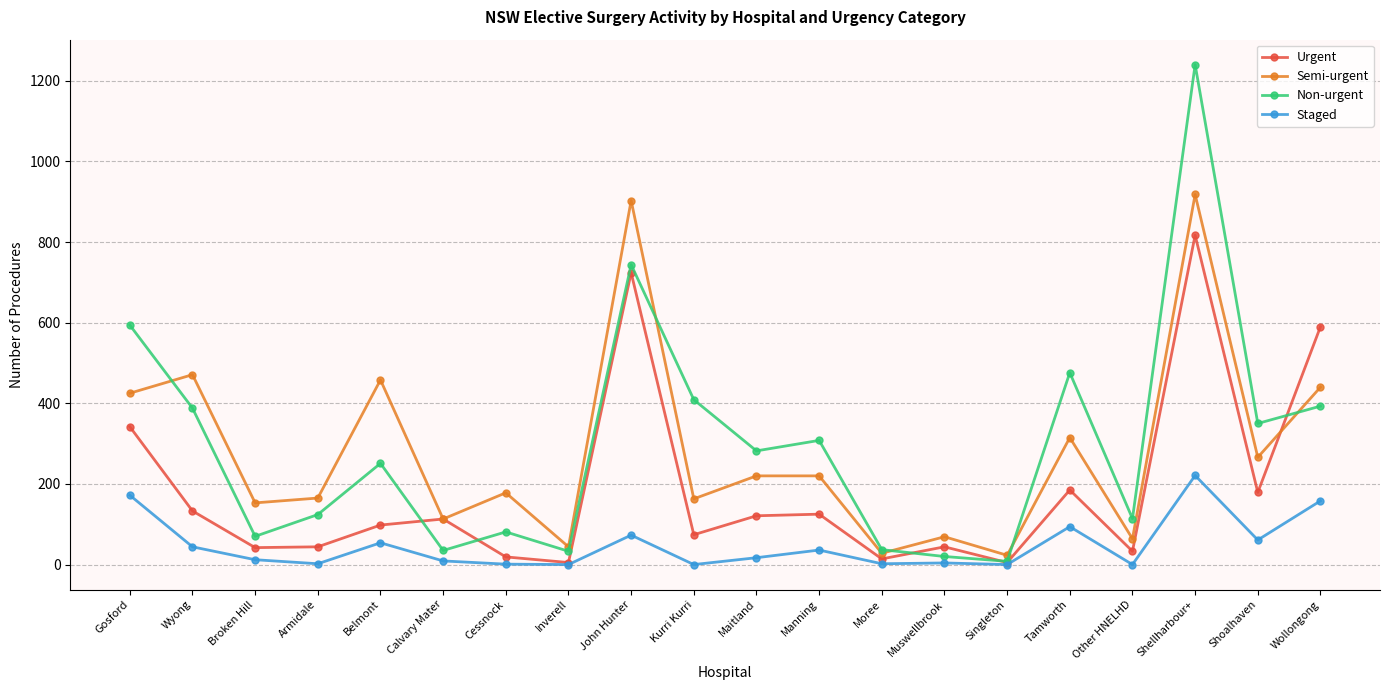

What is the lowest value of the Semi-urgent series?

23